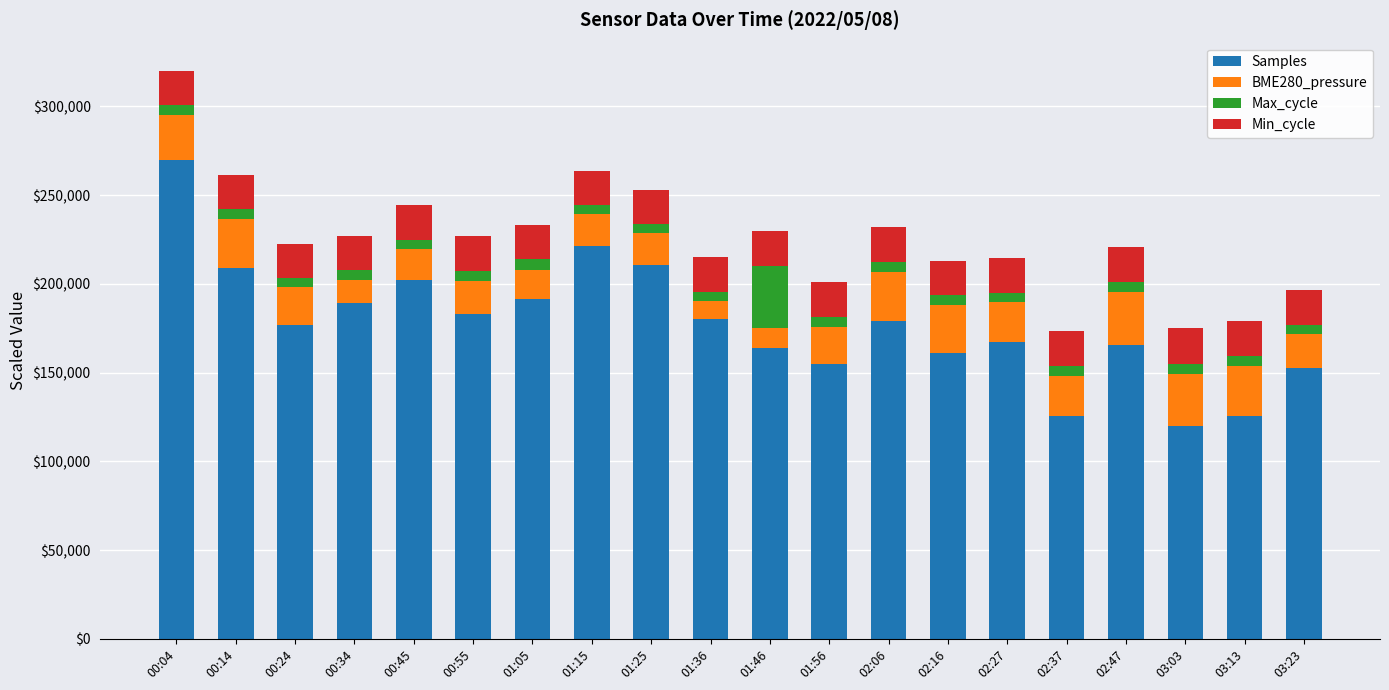

At which label does Samples reach its peak?

00:04